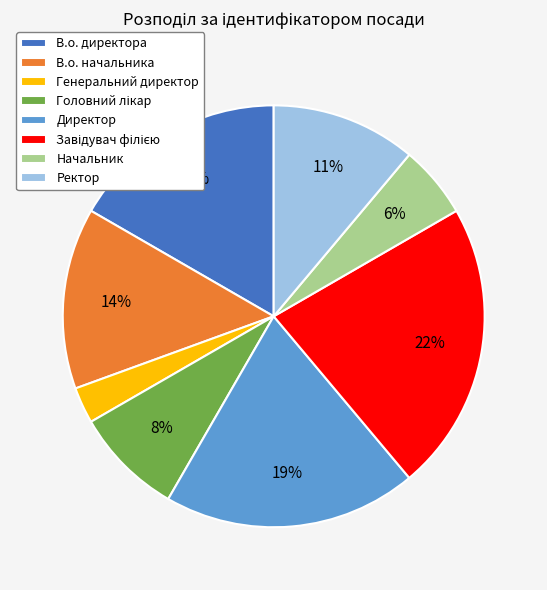

Which slice is the smallest?

Генеральний директор